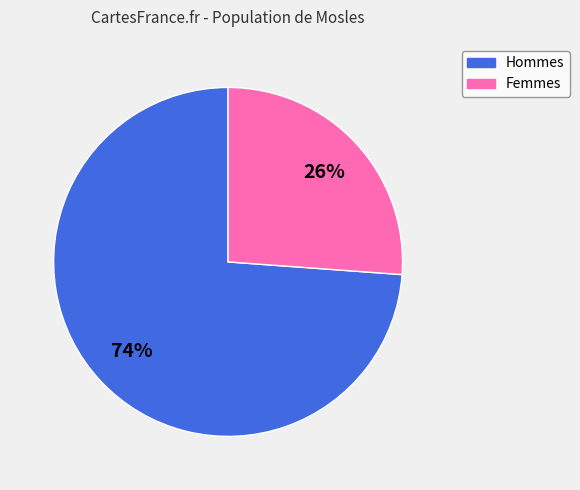

Which slice is the largest?

Hommes